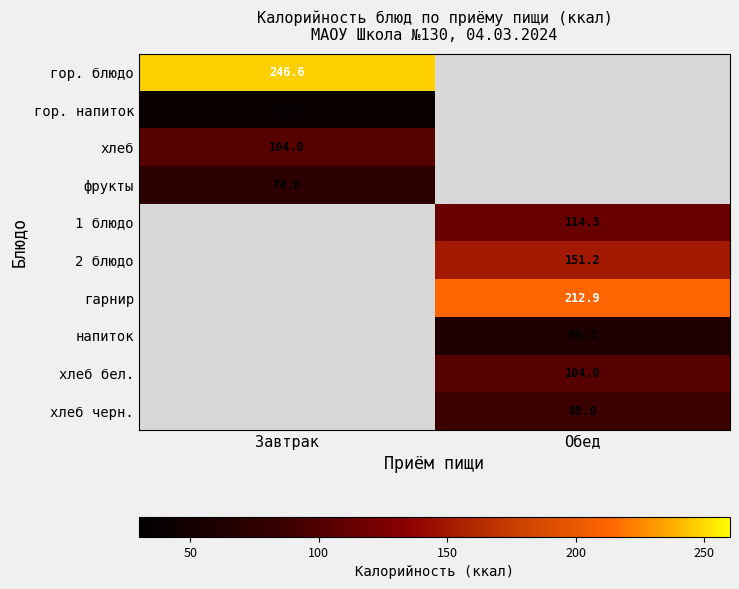

Is the value of хлеб черн. at Обед greater than the value of гор. блюдо at Завтрак?

No